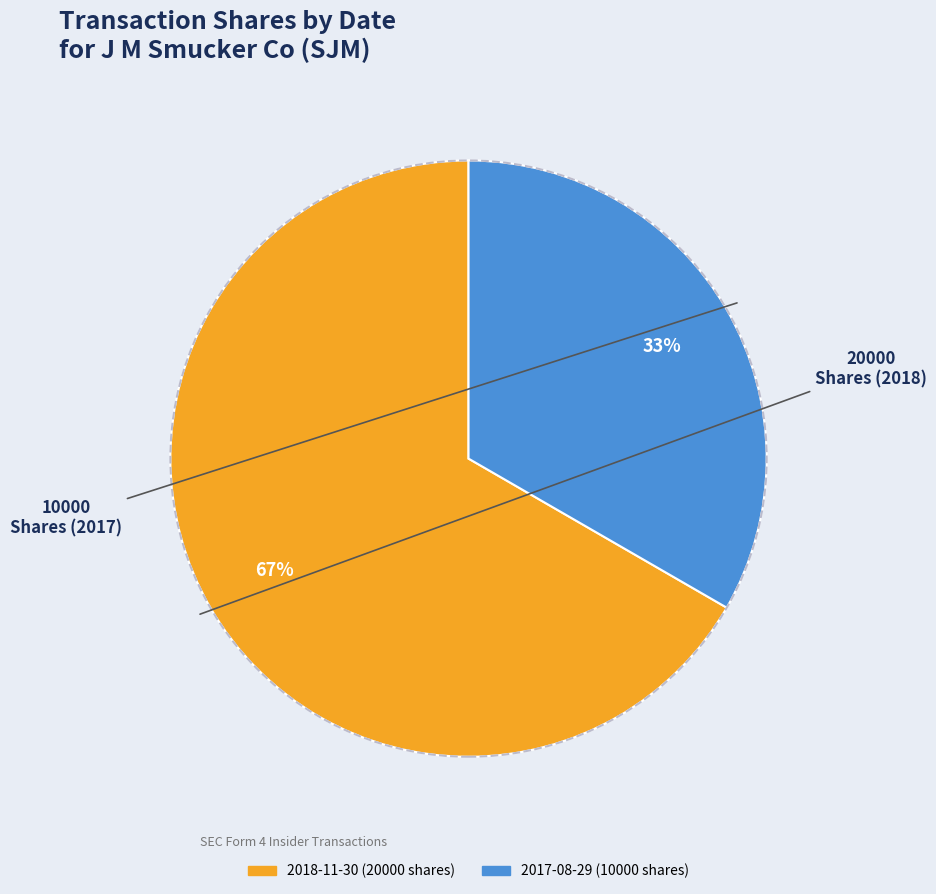

To the nearest percent, what is the average slice percentage?

50%